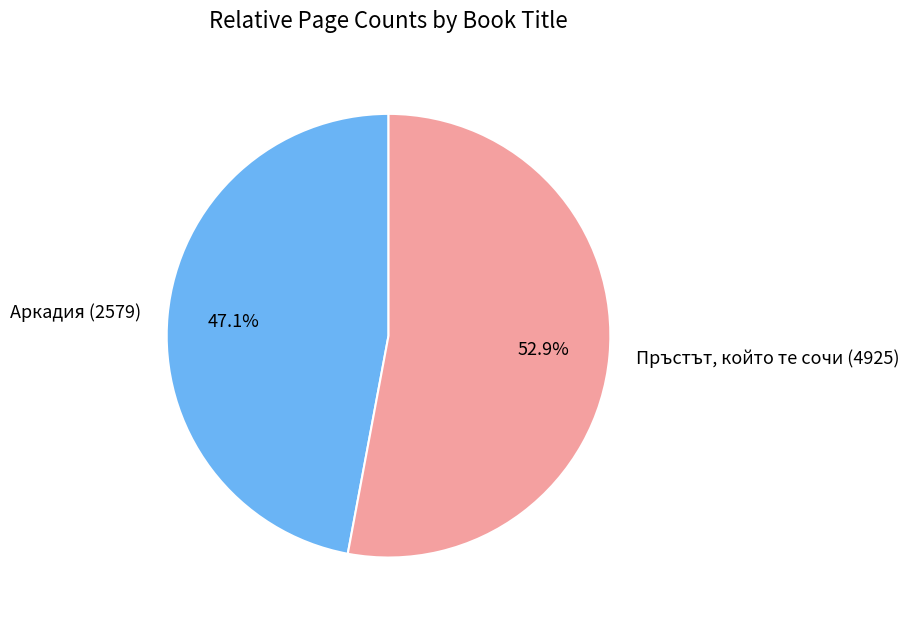

To the nearest percent, what is the difference between the Аркадия (2579) and Пръстът, който те сочи (4925) slice percentages?

6%